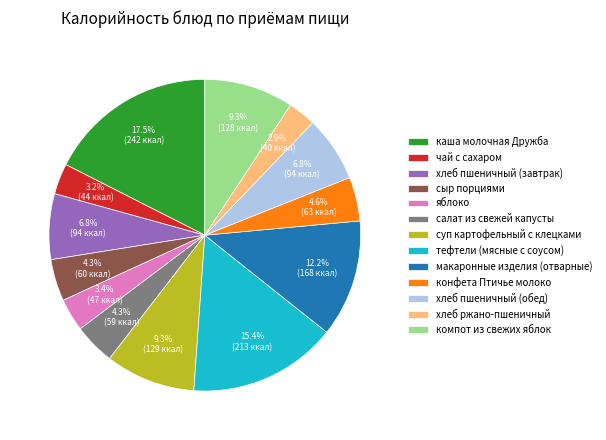

To the nearest percent, what percentage of the pie is макаронные изделия (отварные)?

12%